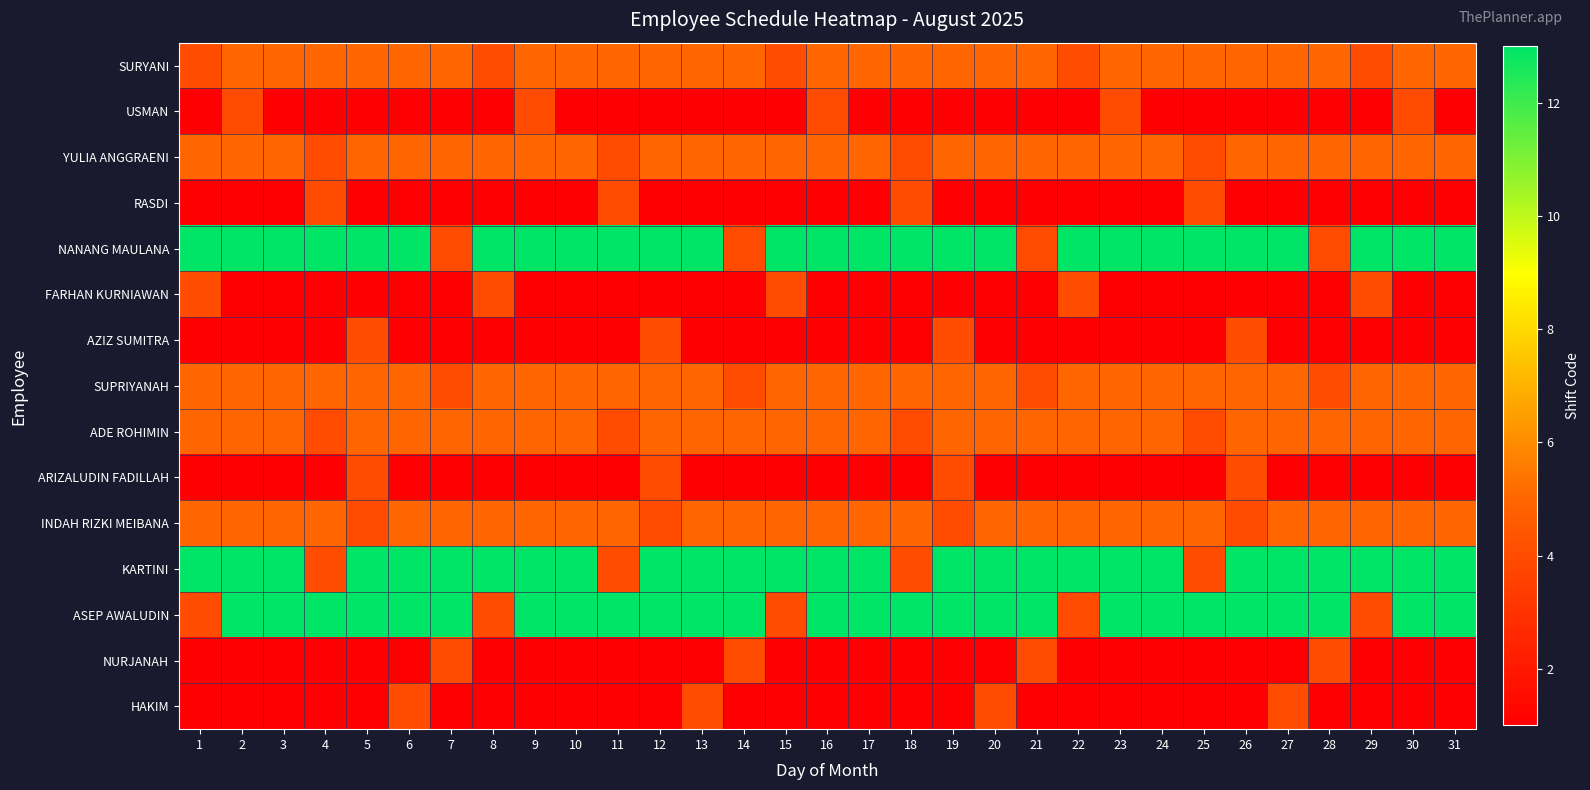

Rank the series by their maximum value, from lowest to highest.

USMAN, RASDI, FARHAN KURNIAWAN, AZIZ SUMITRA, ARIZALUDIN FADILLAH, NURJANAH, HAKIM, SURYANI, YULIA ANGGRAENI, SUPRIYANAH, ADE ROHIMIN, INDAH RIZKI MEIBANA, NANANG MAULANA, KARTINI, ASEP AWALUDIN